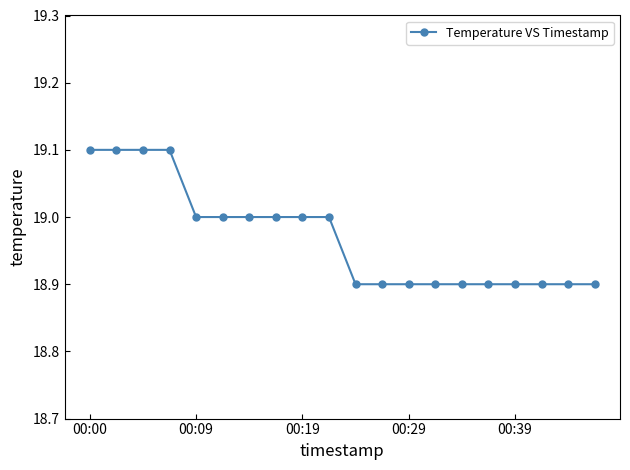

What is the smallest value displayed?

18.9